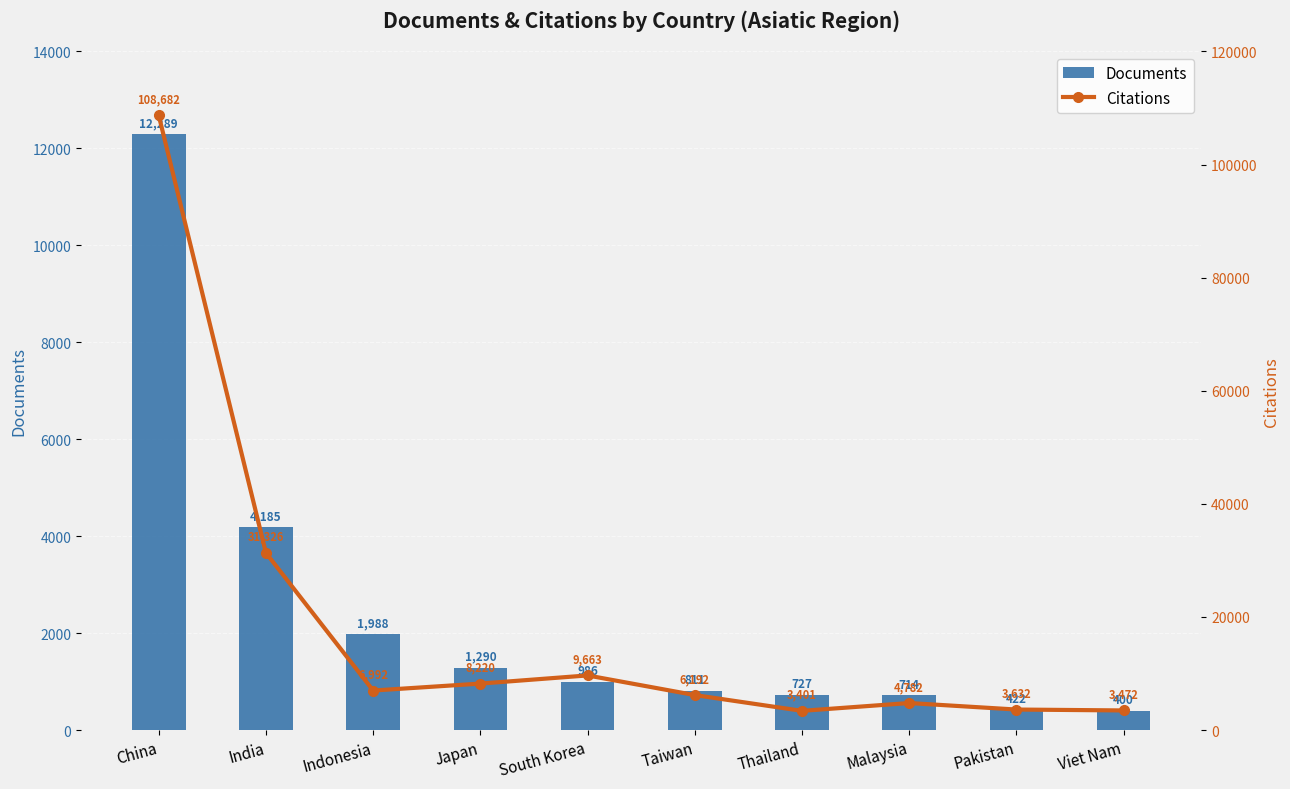

What is the difference between the maximum and minimum values in the Documents series?

11889